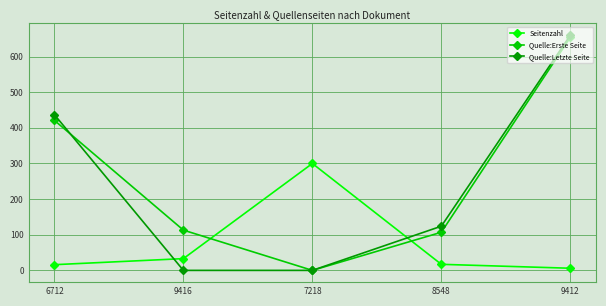

How many data points in Seitenzahl are less than 17?

2